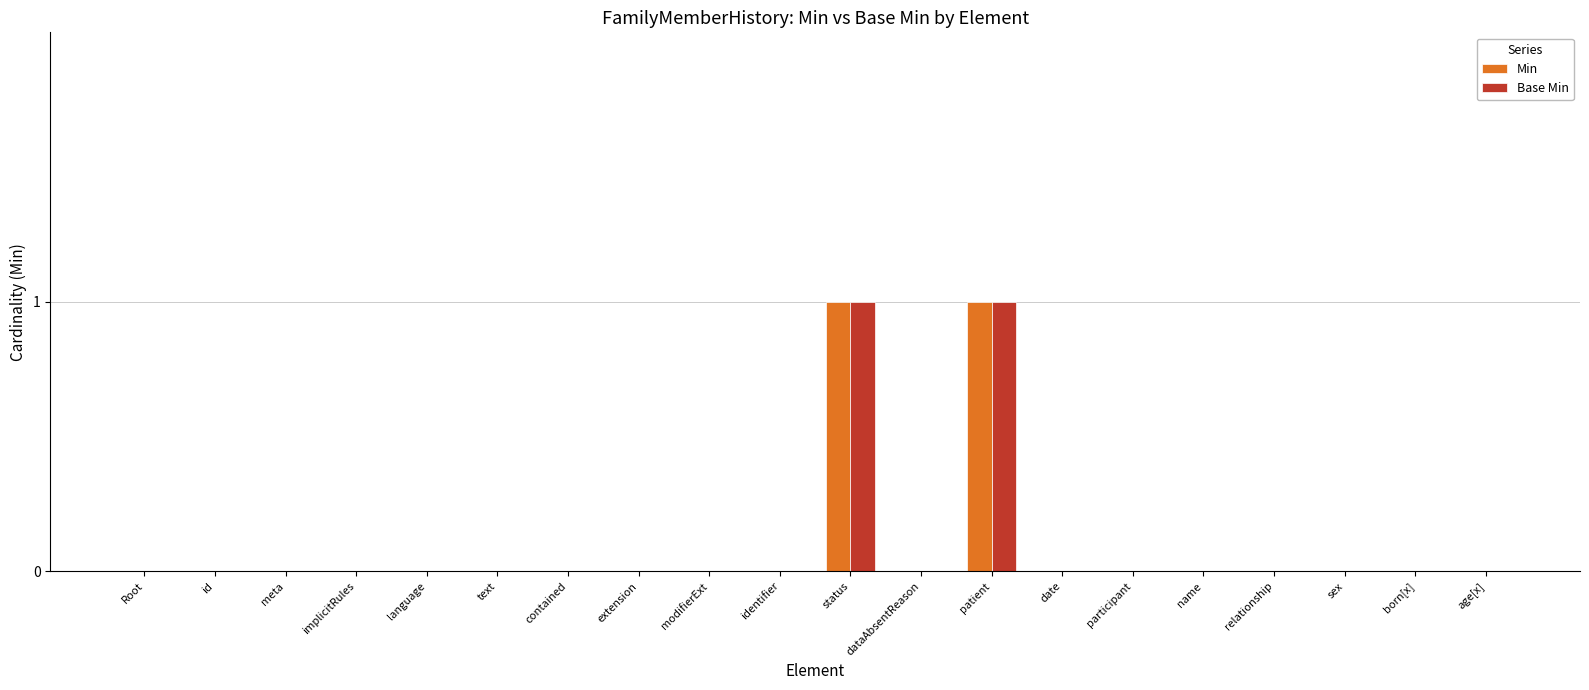

The Min series shows 1 at name. True or false?

False